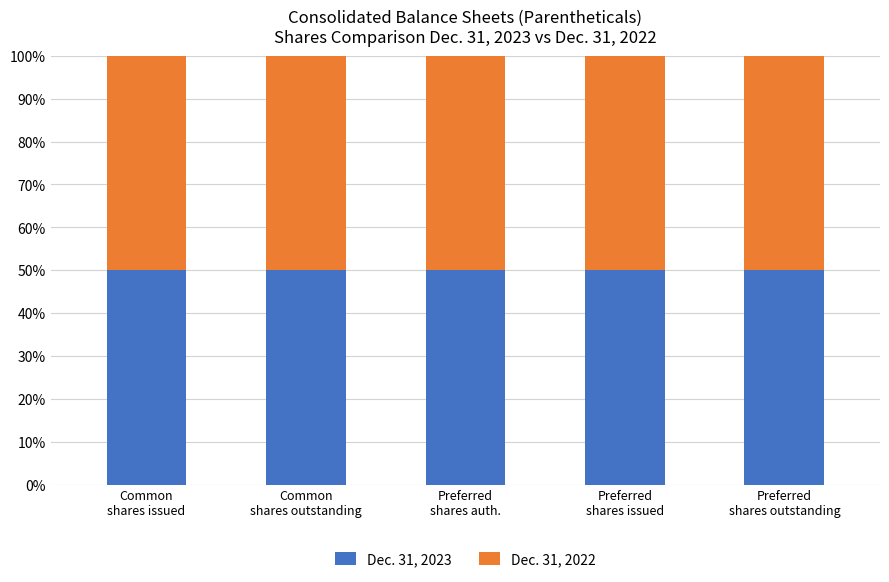

What is the average value of the Dec. 31, 2023 series?

50.0